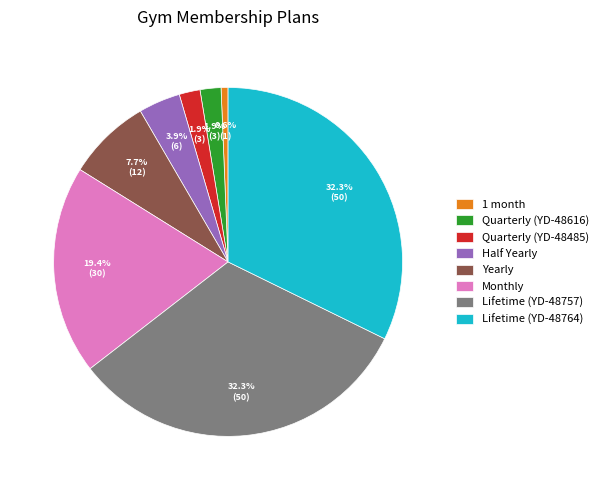

How many slices are in this pie chart?

8